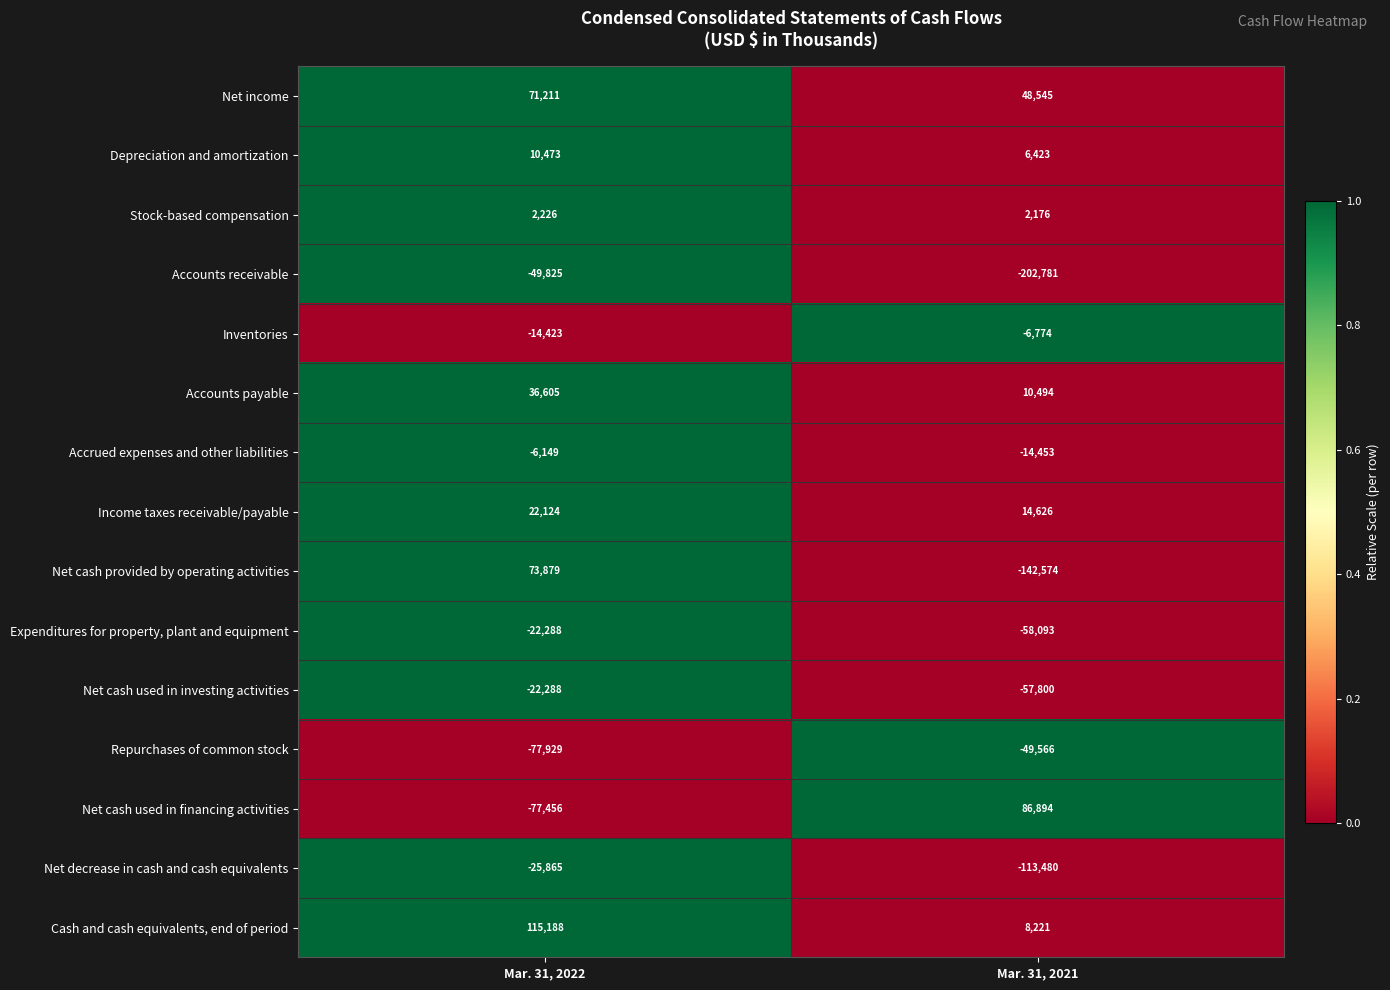

List the labels in order of Expenditures for property, plant and equipment value, smallest first.

Mar. 31, 2021, Mar. 31, 2022